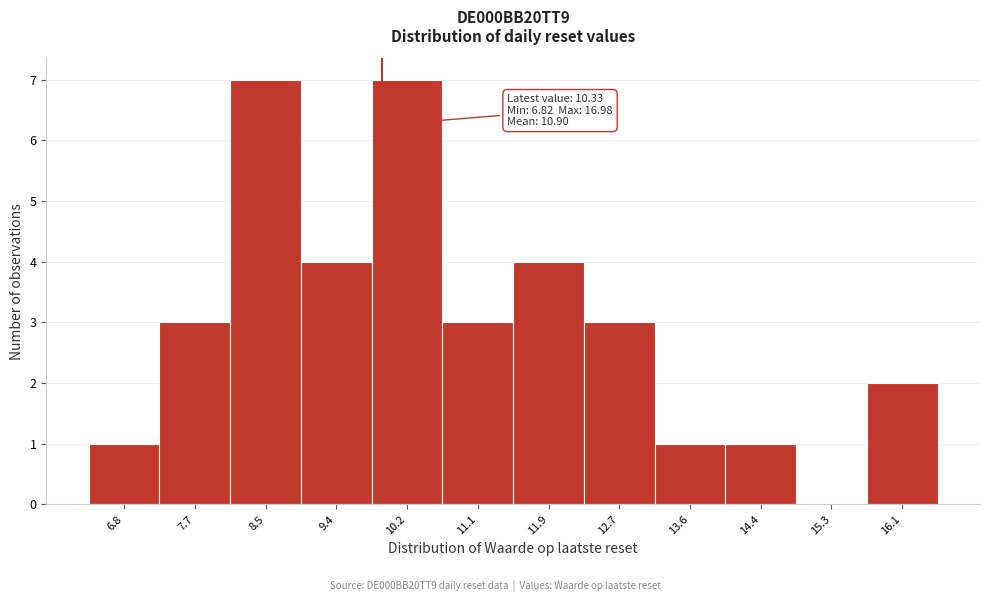

Reading left to right, transcribe all the data shown in this chart.

6.8=1	7.7=3	8.5=7	9.4=4	10.2=7	11.1=3	11.9=4	12.7=3	13.6=1	14.4=1	15.3=0	16.1=2